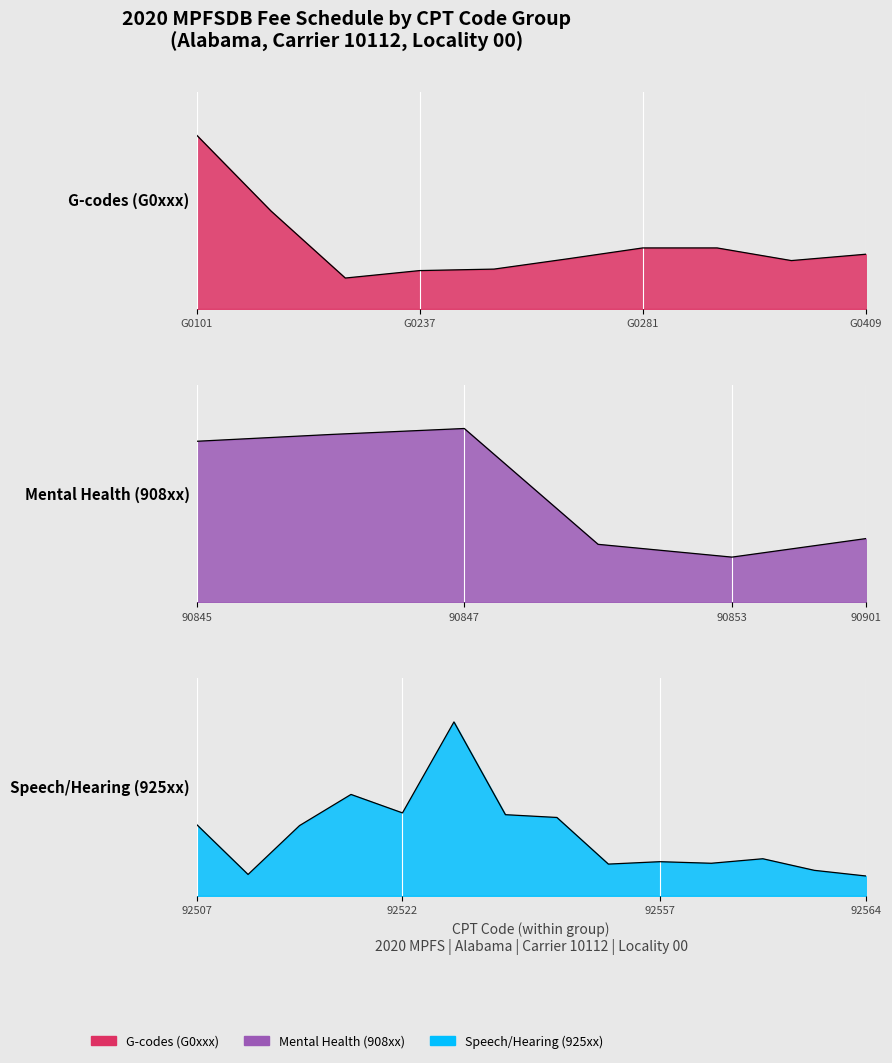

What is the difference between the maximum and minimum values?

181.1